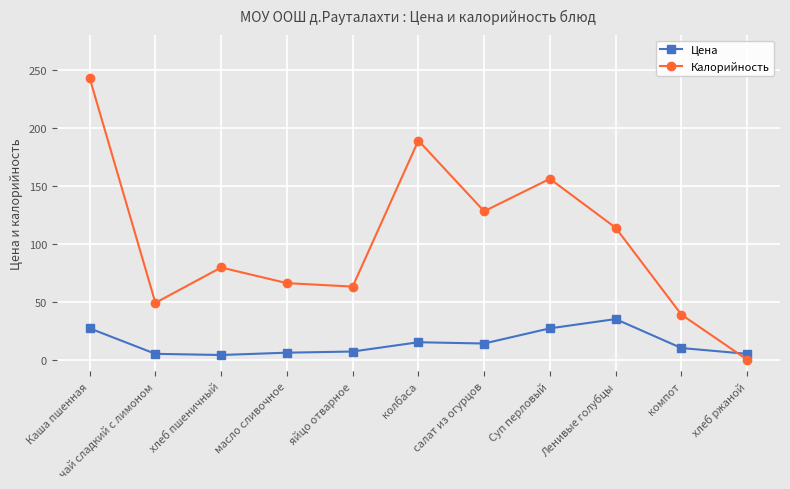

What is the lowest value of the Цена series?

4.0